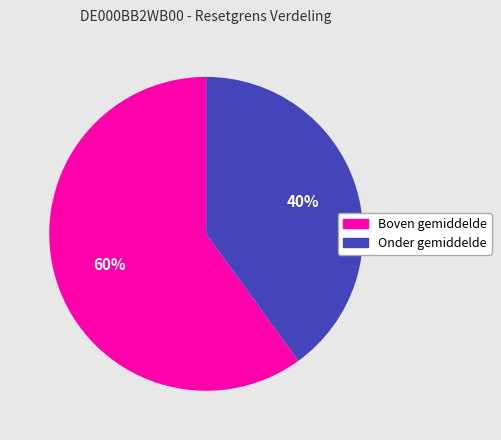

Is there any slice that represents more than half of the pie?

Yes